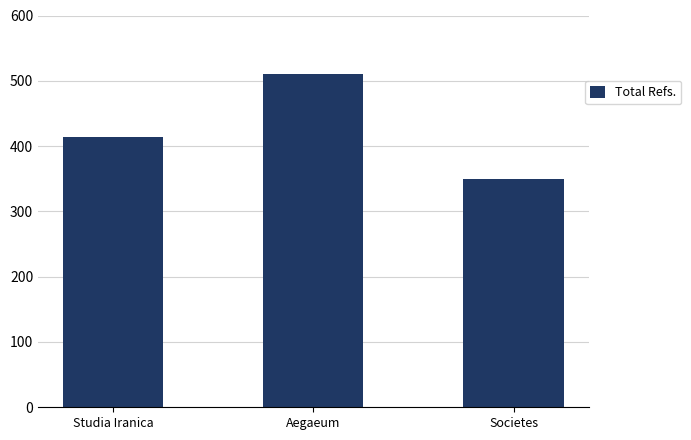

What is the maximum value shown in the chart?

510